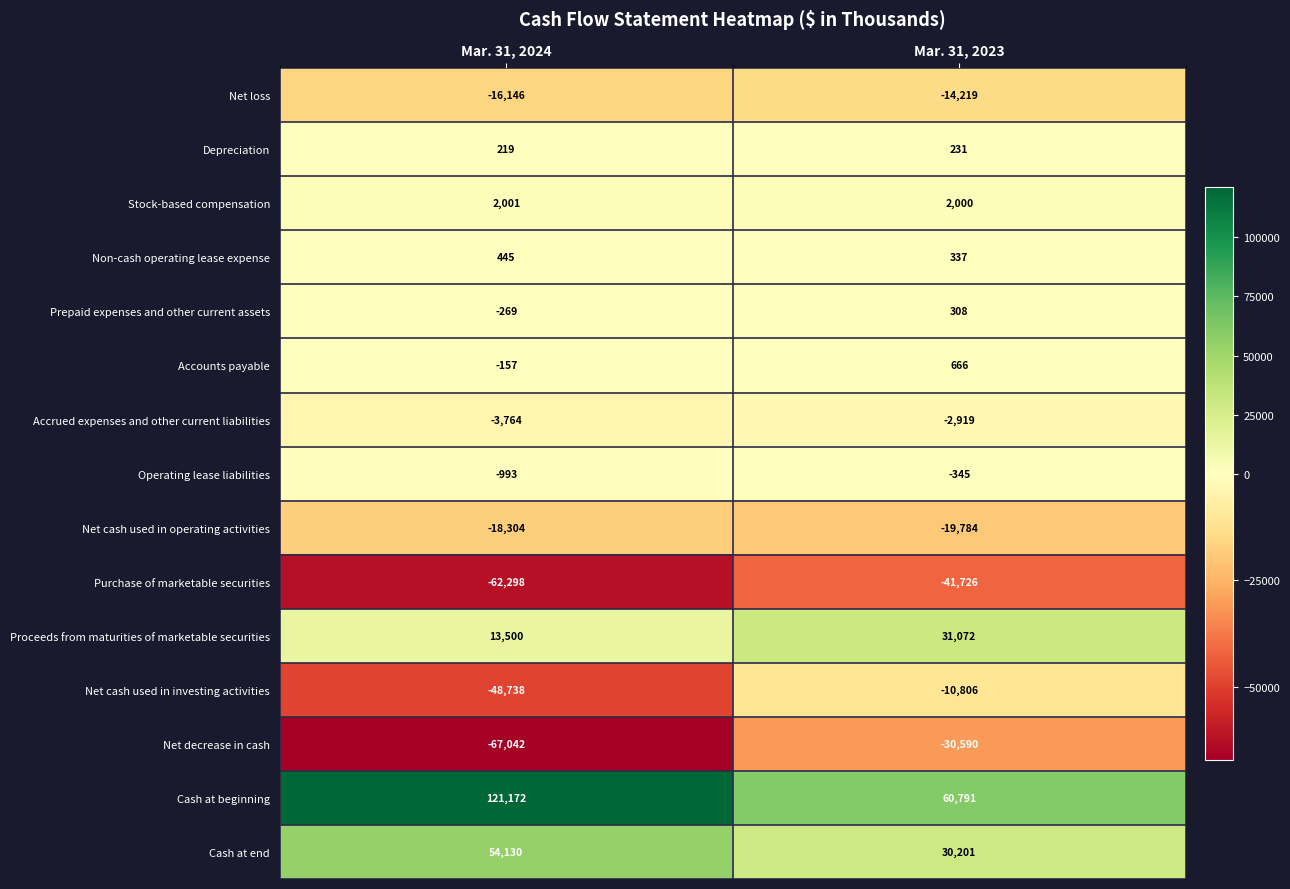

List the series in order of their peak value, lowest first.

Purchase of marketable securities, Net decrease in cash, Net cash used in operating activities, Net loss, Net cash used in investing activities, Accrued expenses and other current liabilities, Operating lease liabilities, Depreciation, Prepaid expenses and other current assets, Non-cash operating lease expense, Accounts payable, Stock-based compensation, Proceeds from maturities of marketable securities, Cash at end, Cash at beginning